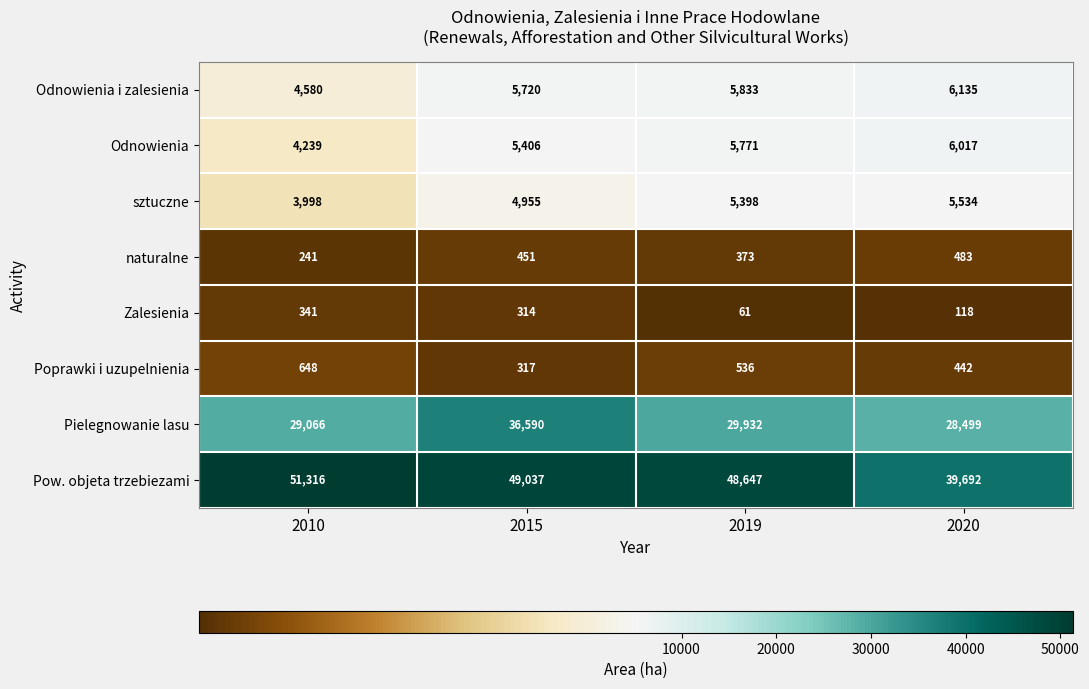

Which label corresponds to the largest value in the chart?

2010